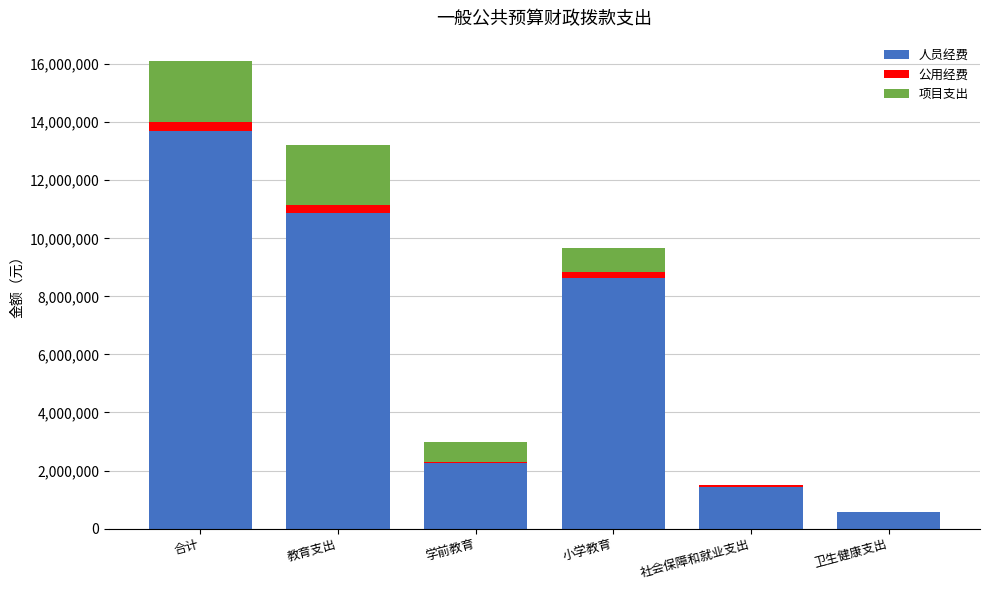

True or false: 人员经费 has a value of 1426100 at 社会保障和就业支出.

True